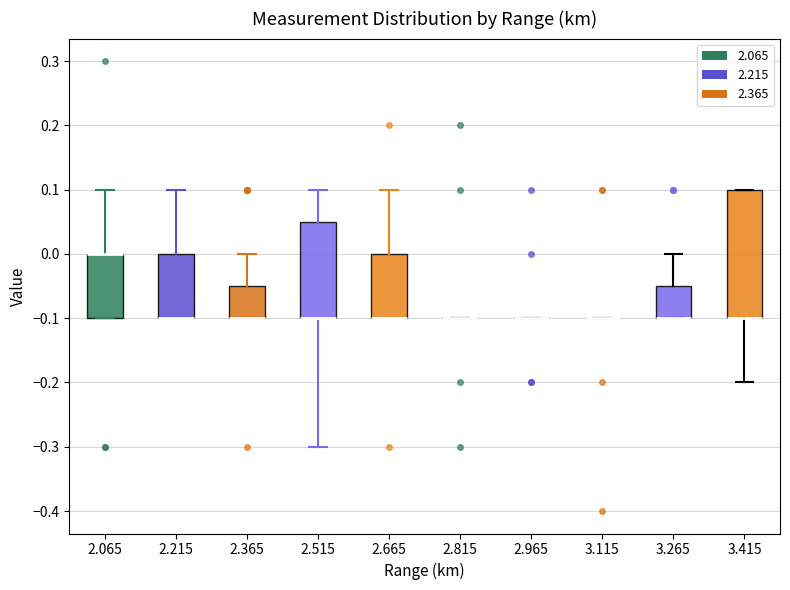

Reading left to right, transcribe this box plot: for each box, give where its median line is, the range the box spans, and where its two whiskers end, as read against the y-axis. The values are not printed on the chart, so give them approximately, as read against the axis.

2.065: median 0.00 (drawn on the box's upper edge), box -0.10 to 0.00, whiskers -0.10 to 0.10
2.215: median -0.10 (drawn on the box's lower edge), box -0.10 to 0.00, whiskers -0.10 to 0.10
2.365: median -0.10 (drawn on the box's lower edge), box -0.10 to -0.05, whiskers -0.10 to 0.00
2.515: median -0.10 (drawn on the box's lower edge), box -0.10 to 0.05, whiskers -0.30 to 0.10
2.665: median -0.10 (drawn on the box's lower edge), box -0.10 to 0.00, whiskers -0.10 to 0.10
2.815: box collapsed to a line at -0.10, whiskers -0.10 to -0.10
2.965: box collapsed to a line at -0.10, whiskers -0.10 to -0.10
3.115: box collapsed to a line at -0.10, whiskers -0.10 to -0.10
3.265: median -0.10 (drawn on the box's lower edge), box -0.10 to -0.05, whiskers -0.10 to 0.00
3.415: median -0.10 (drawn on the box's lower edge), box -0.10 to 0.10, whiskers -0.20 to 0.10